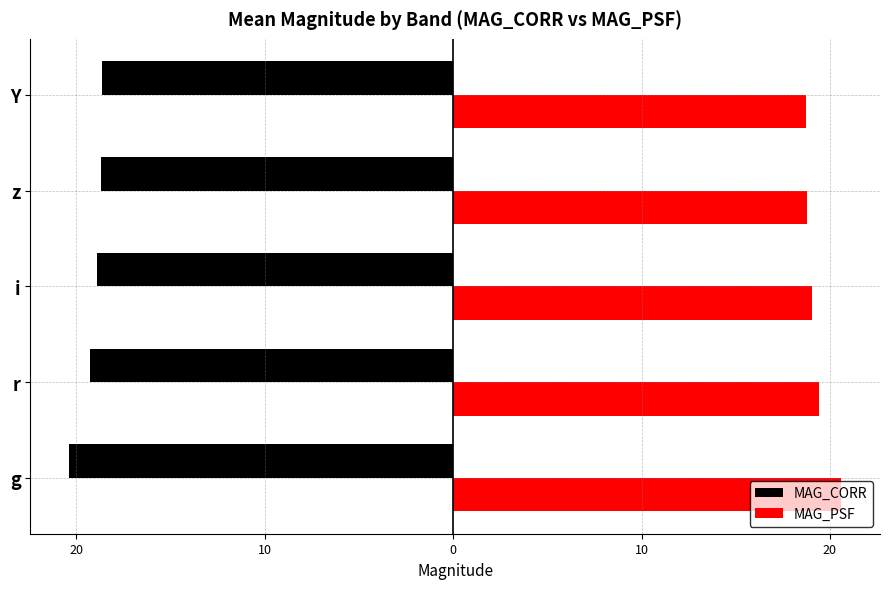

What are all the series names shown in the legend?

MAG_CORR, MAG_PSF